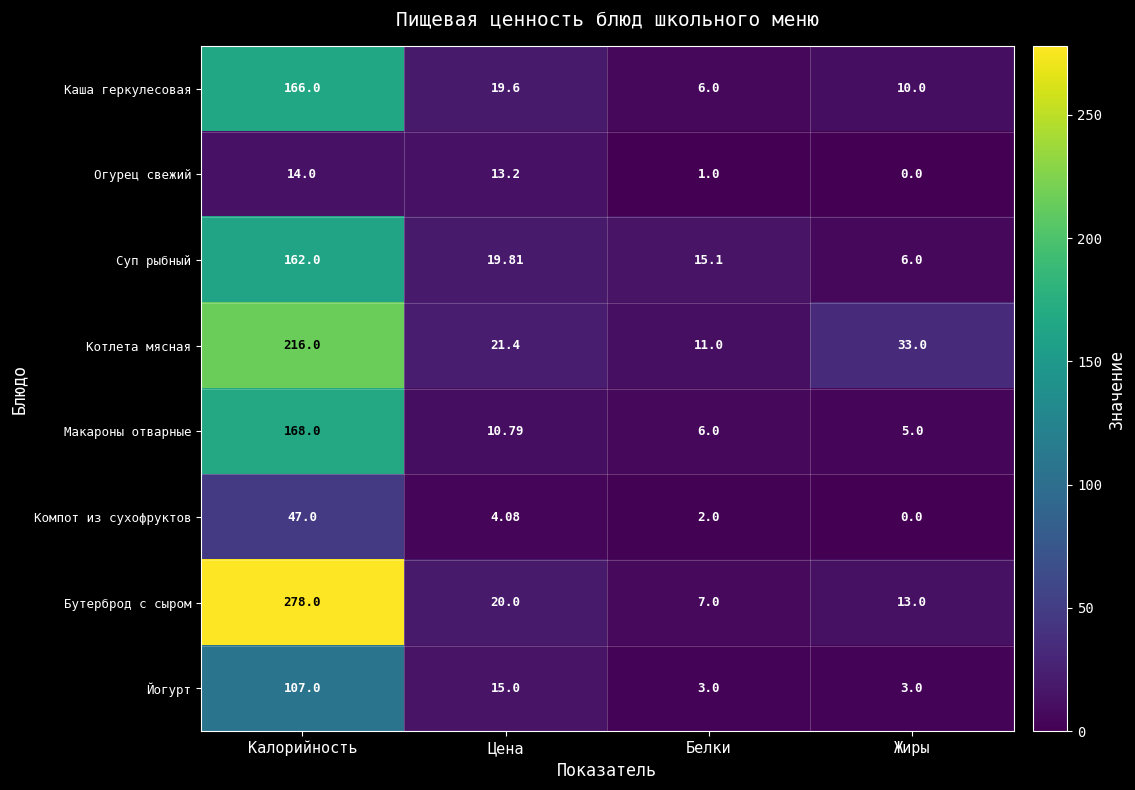

At which label is Компот из сухофруктов closest to 23?

Цена